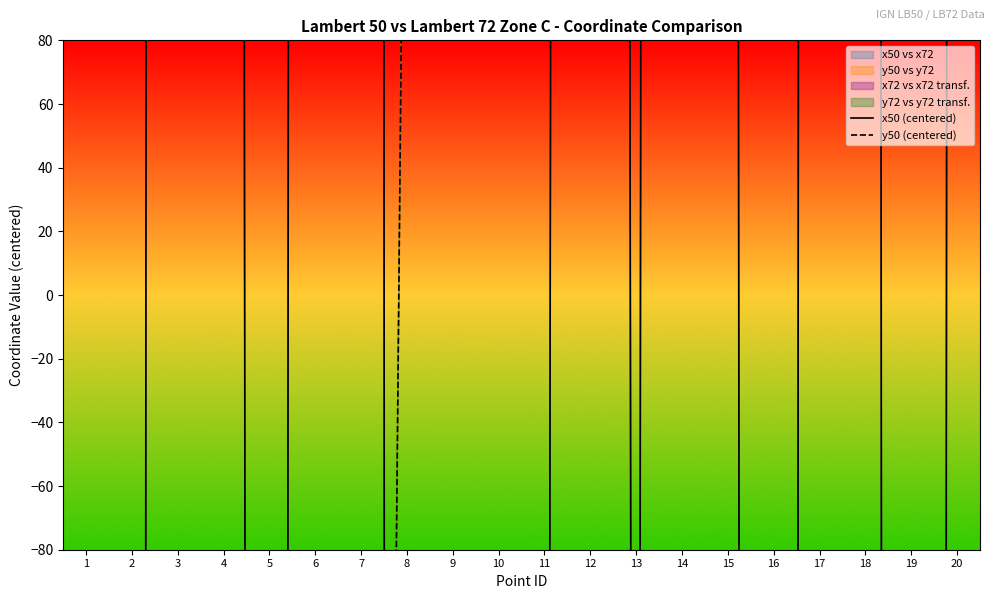

How many values in the x50 (centered) series exceed 3138?

10